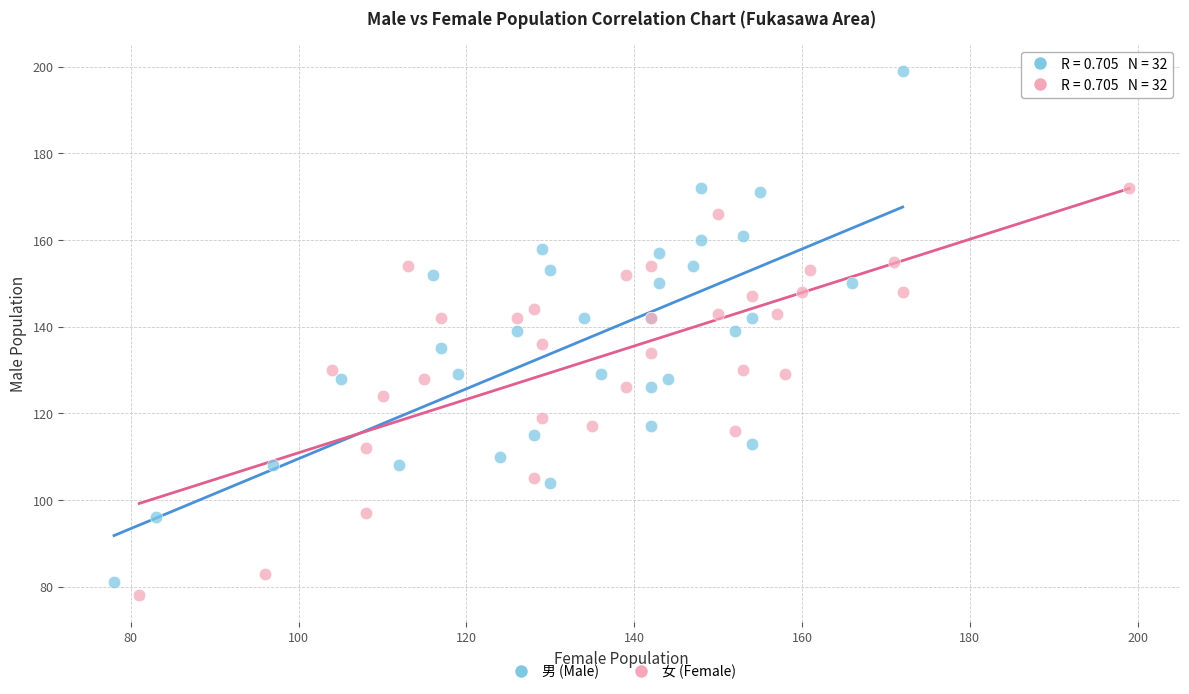

Which series reaches the maximum Y coordinate?

男 (Male)